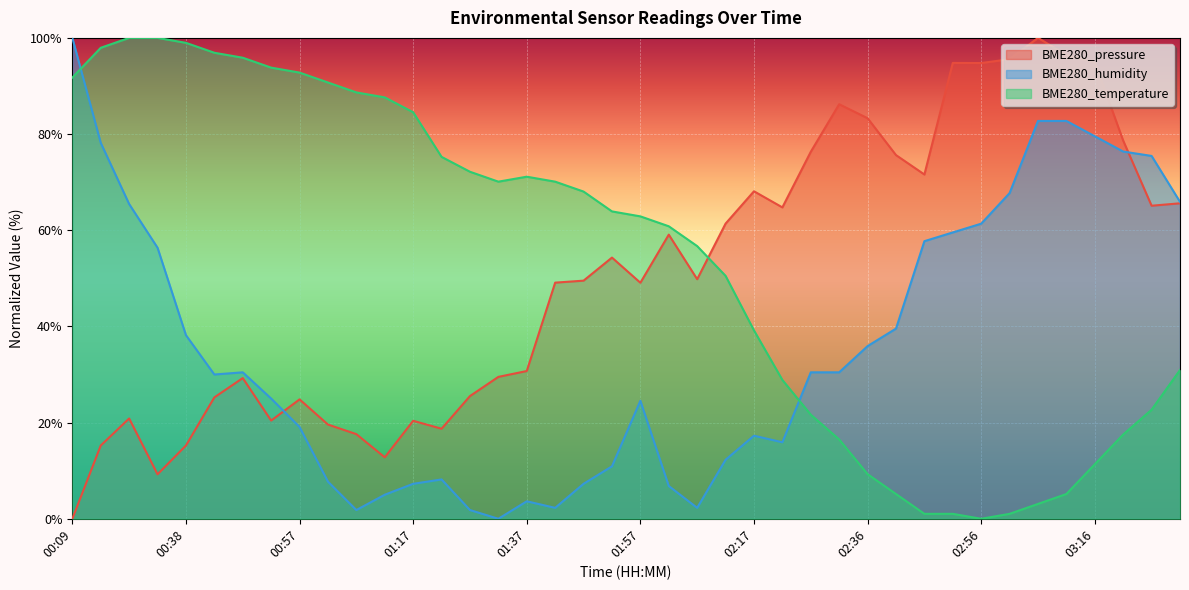

What value does the BME280_temperature series have at 02:17?

39.2